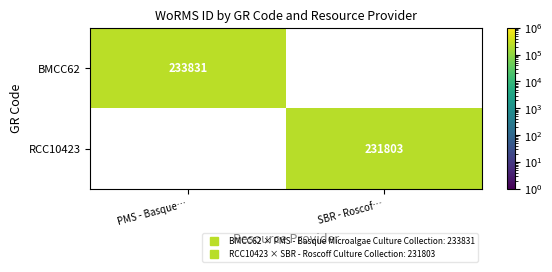

Is it true that RCC10423 equals 345511.3 at SBR - Roscof…?

False